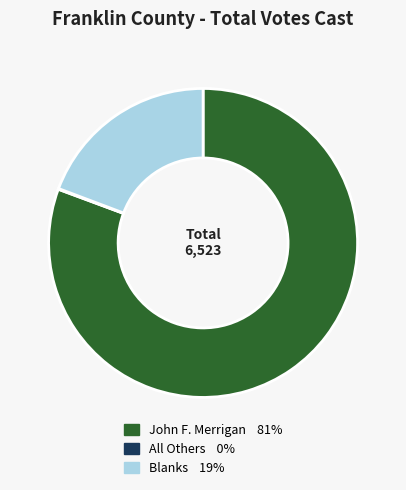

Approximately how many times larger is the value at John F. Merrigan compared to Blanks?

4.2